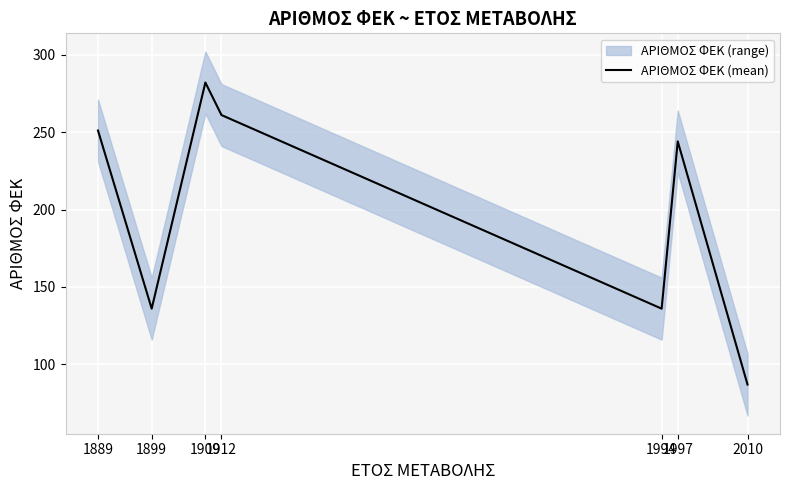

What is the change in value from 1899 to 1997?

+108